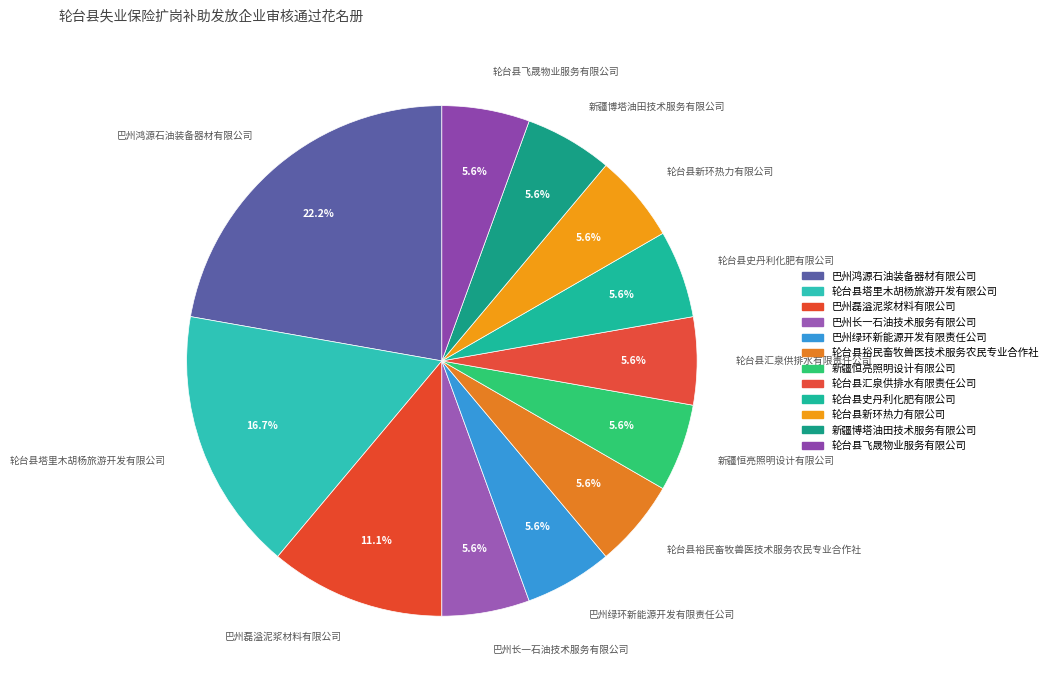

To the nearest percent, what is the difference between the largest and smallest slice percentages?

17%